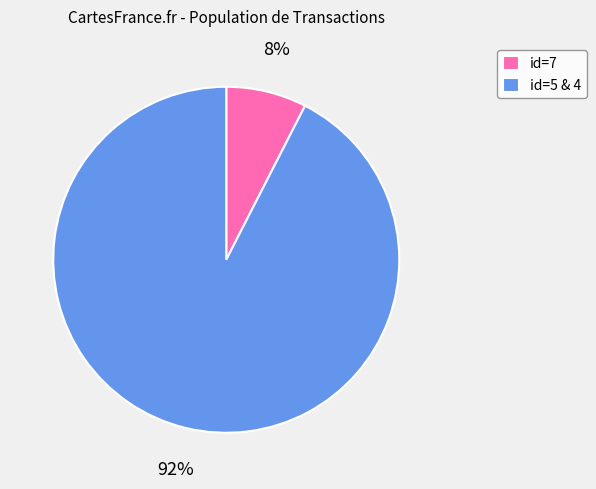

What percentage is the id=7 slice, to the nearest percent?

8%